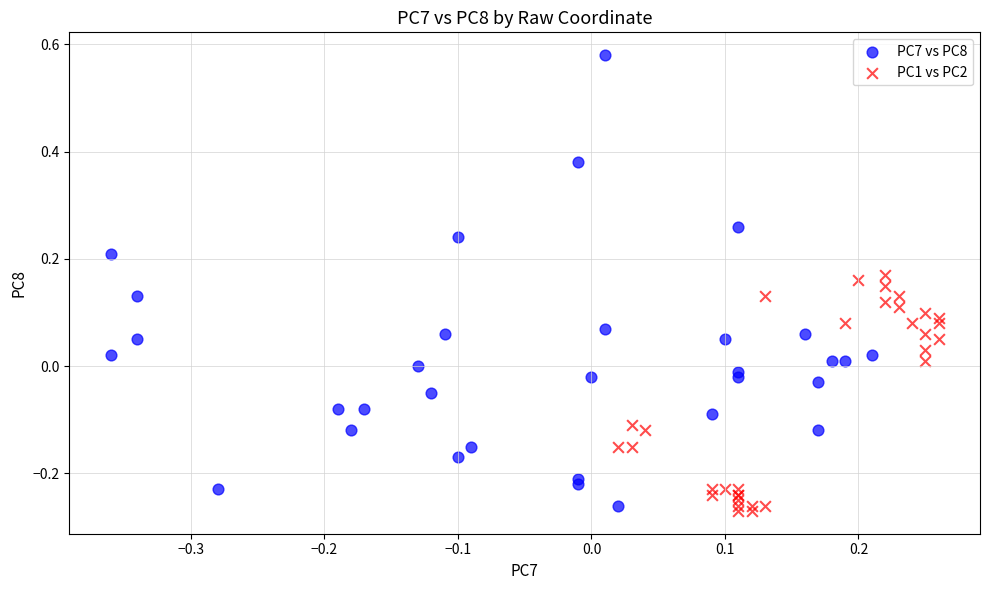

Which series contains the highest Y value?

PC7 vs PC8